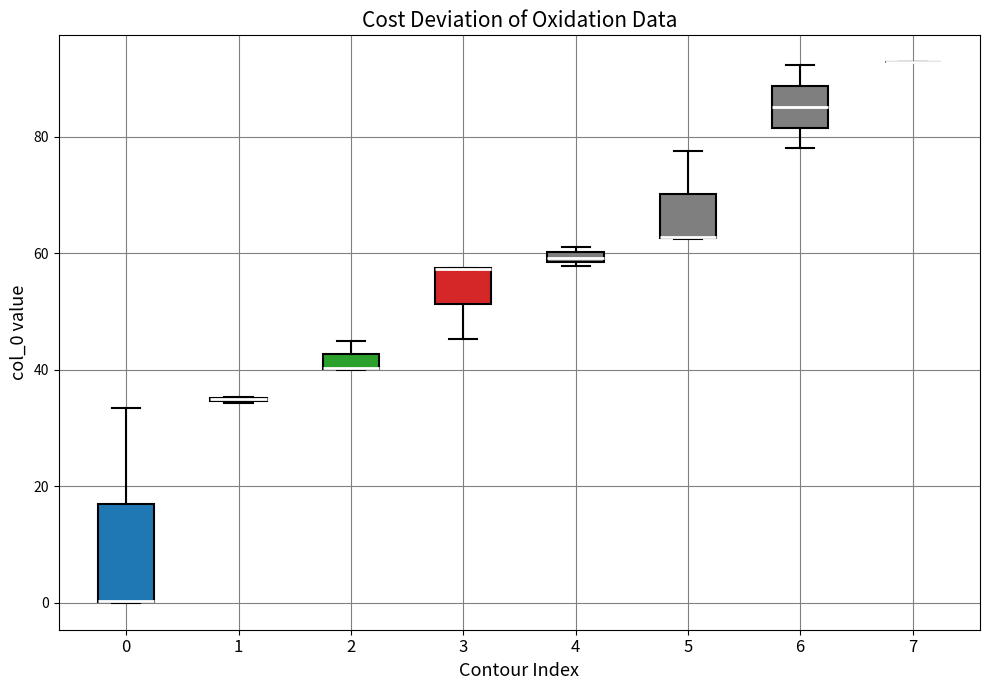

Comparing the boxes themselves (not the whiskers), which one is the tallest?

0